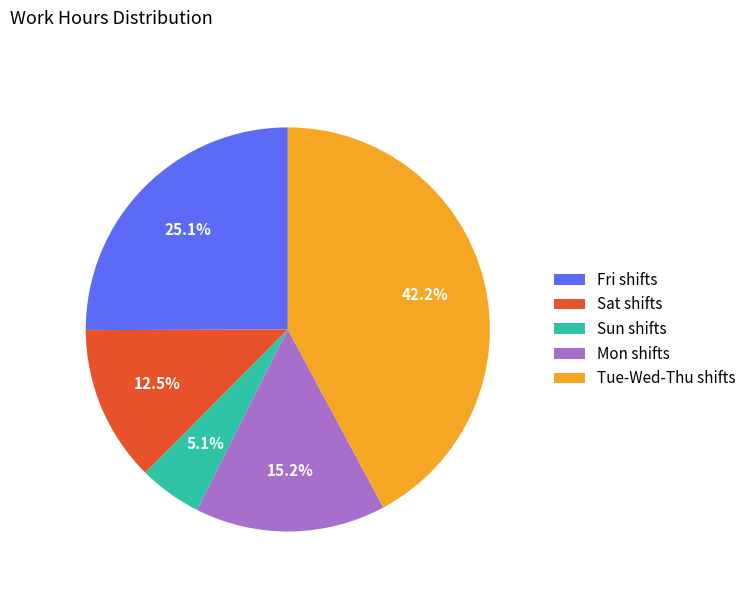

Is there a majority slice in this chart?

No